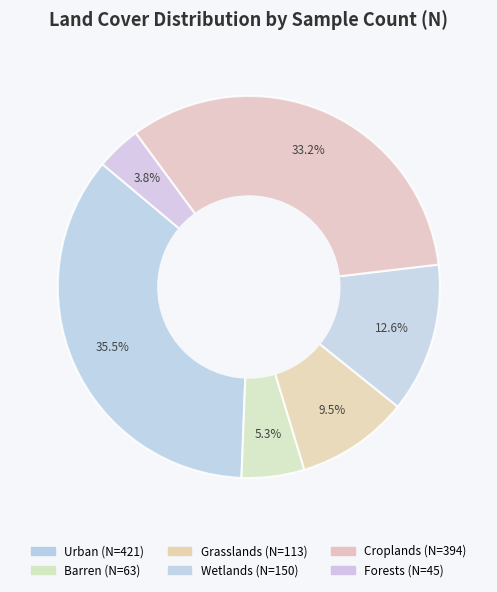

Is it true that Wetlands is 2% of the pie?

False